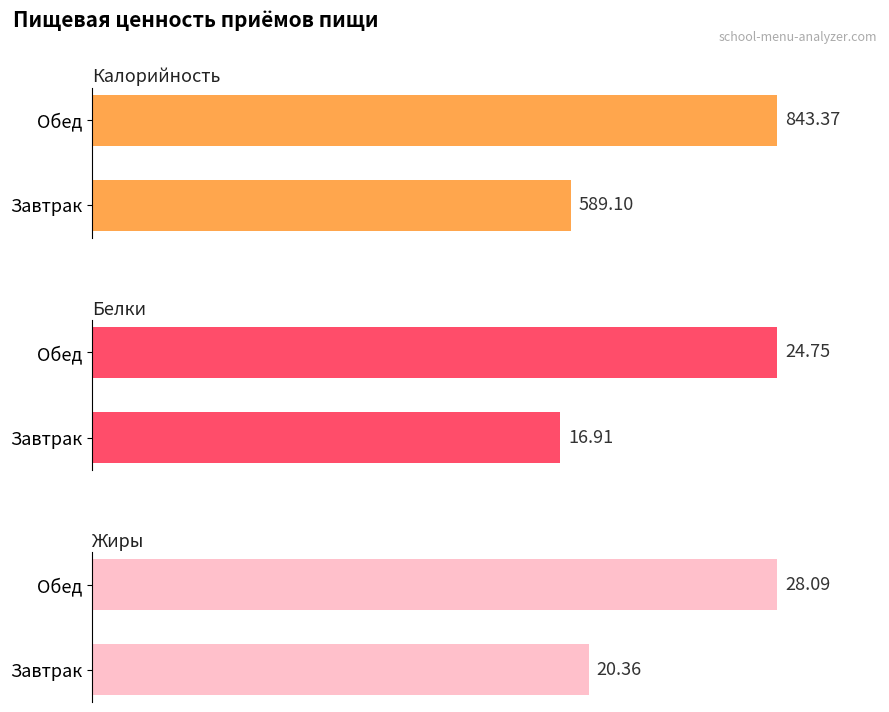

Count the number of data series in this chart.

3